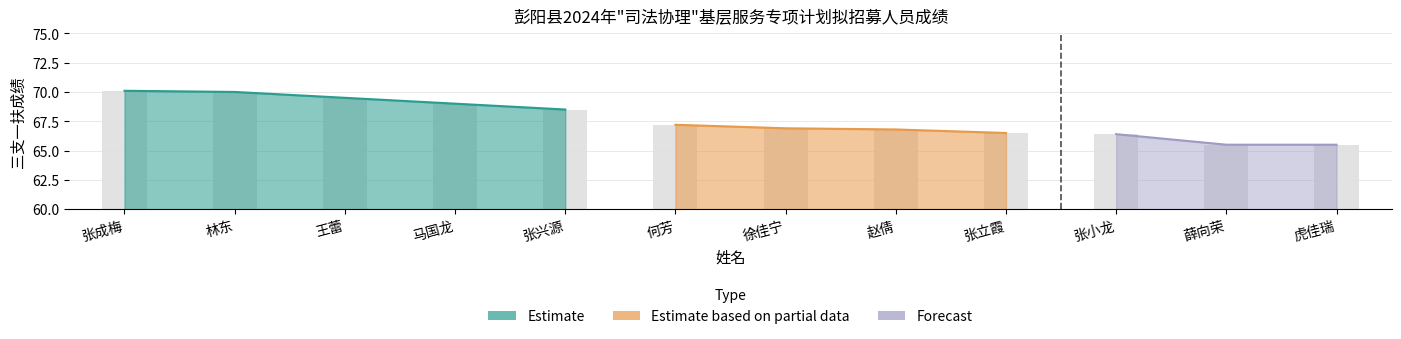

What is the difference between the second highest and second lowest values?

4.5